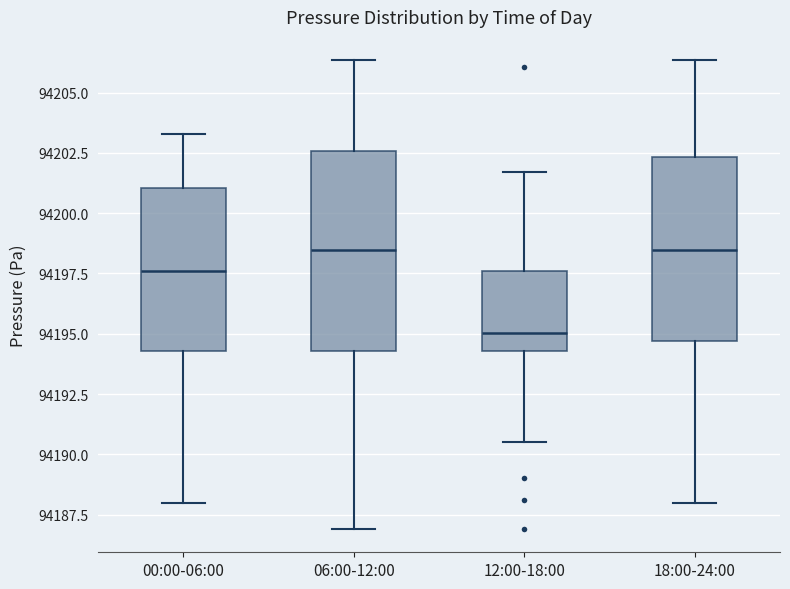

Reading left to right, transcribe this box plot: for each box, give where its median line is, the range the box spans, and where its two whiskers end, as read against the y-axis. The values are not printed on the chart, so give them approximately, as read against the axis.

00:00-06:00: median 94197.5, box 94194.5 to 94201.0, whiskers 94188.0 to 94203.5
06:00-12:00: median 94198.5, box 94194.5 to 94202.5, whiskers 94187.0 to 94206.5
12:00-18:00: median 94195.0, box 94194.5 to 94197.5, whiskers 94190.5 to 94201.5
18:00-24:00: median 94198.5, box 94194.5 to 94202.5, whiskers 94188.0 to 94206.5